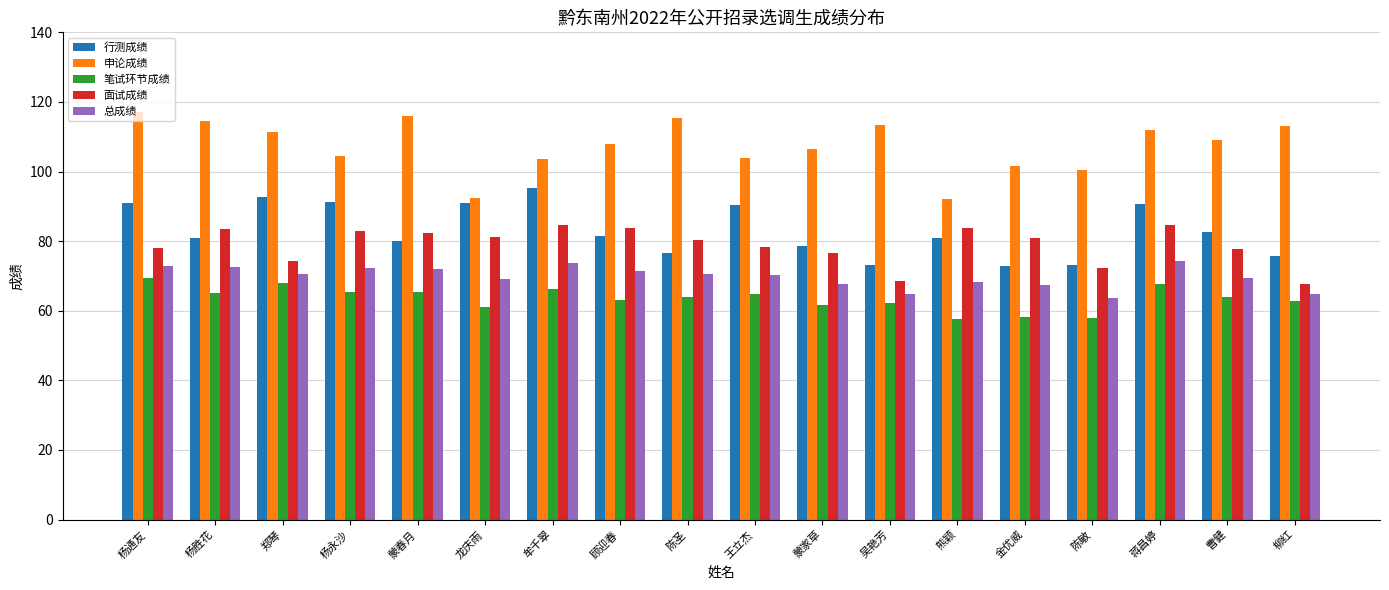

What is the spread (max minus min) of values at 郑琴?

43.5